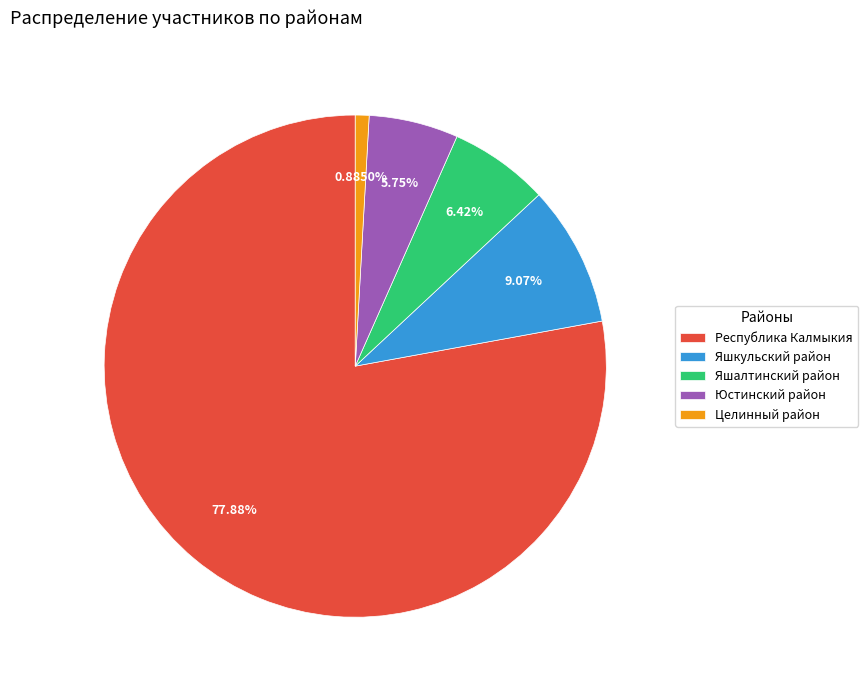

Which slice represents more than half of the pie?

Республика Калмыкия